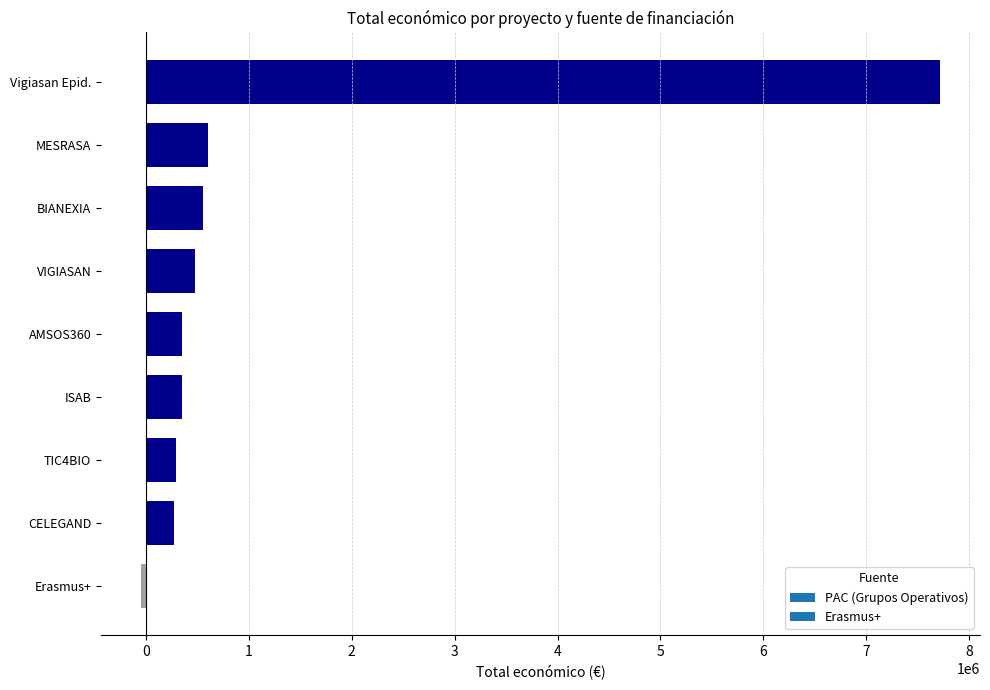

Between TIC4BIO and VIGIASAN, which is larger?

VIGIASAN